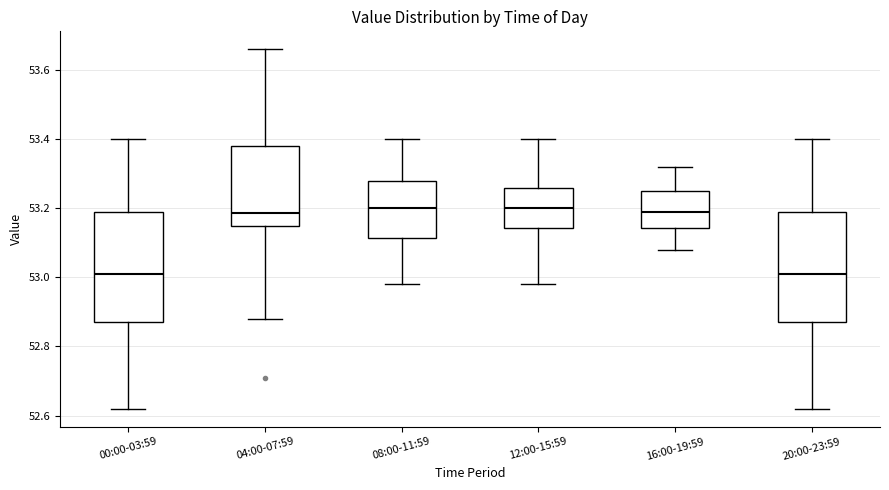

Where is the upper edge of the box for 16:00-19:59 on the y-axis? The values are not printed on the chart, so give them approximately, as read against the axis.

53.26